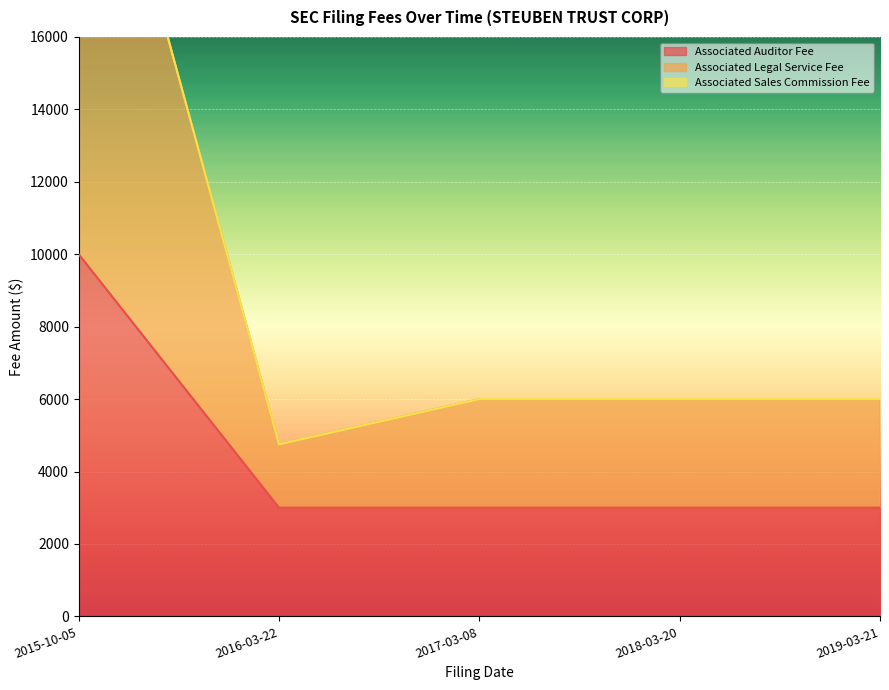

The Associated Legal Service Fee series shows 41954 at 2015-10-05. True or false?

False